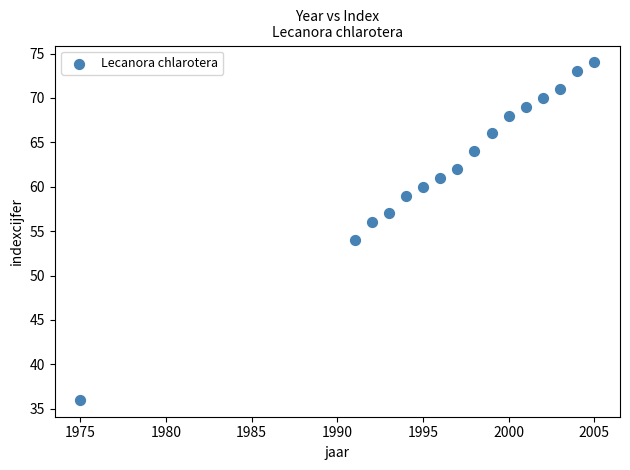

What is the range of X values (max minus min)?

30